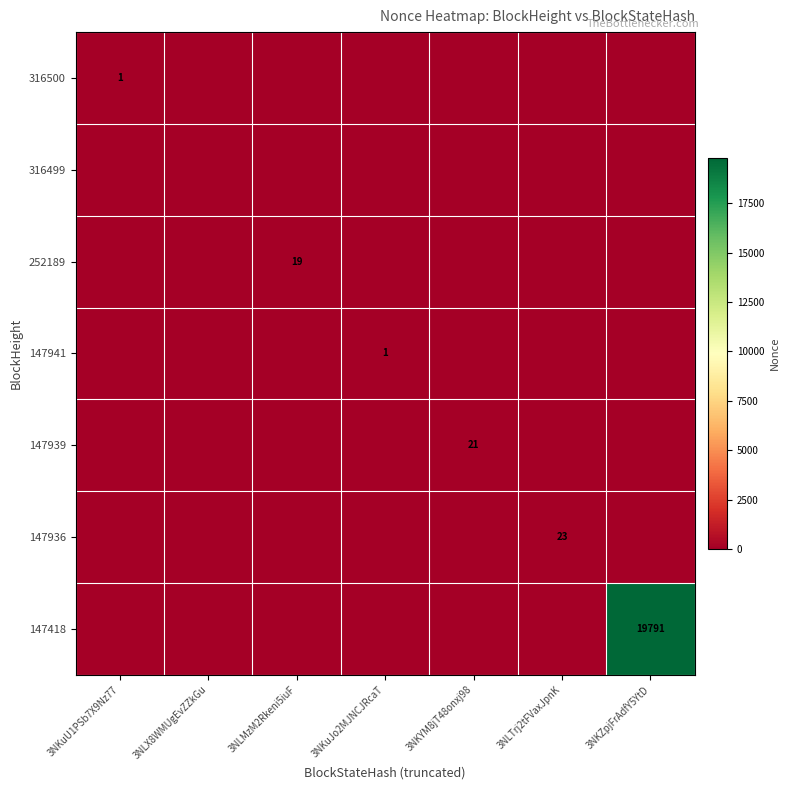

The value of 316500 at 3NKuU1PSb7X9Nz77 is 1. True or false?

True